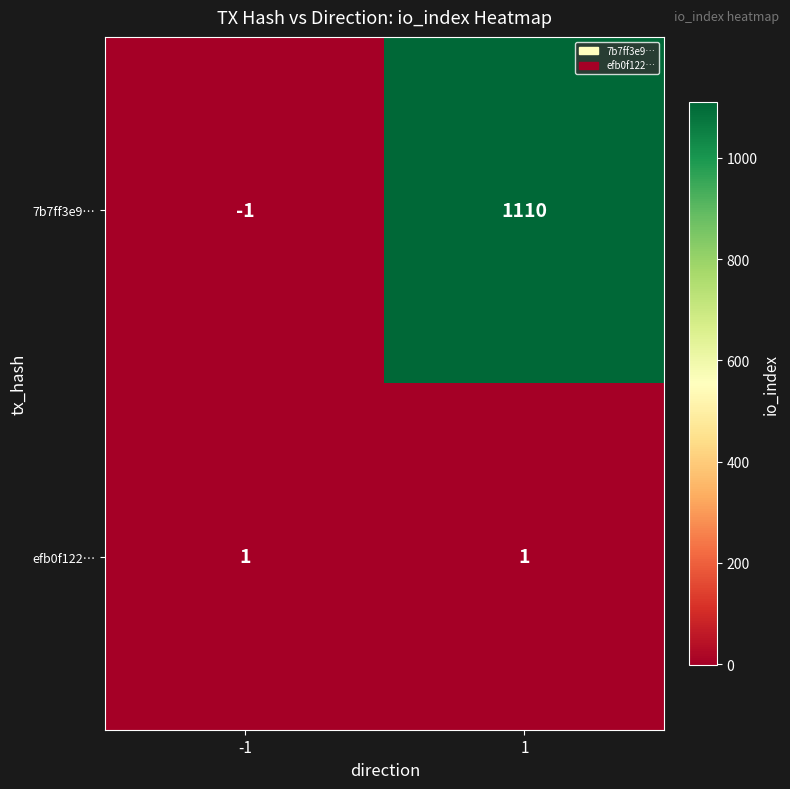

What is the sum of the 7b7ff3e9… values at 1 and -1?

1109